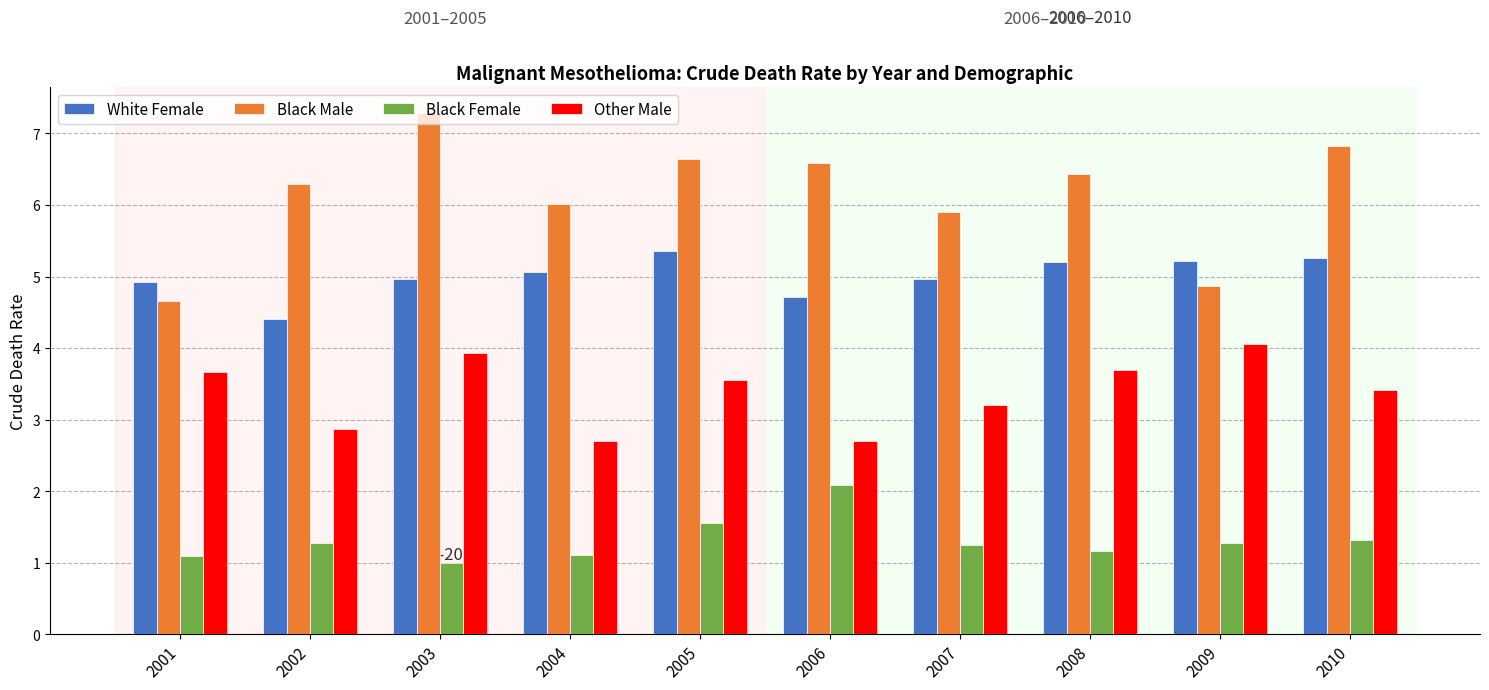

Count the number of data series in this chart.

4